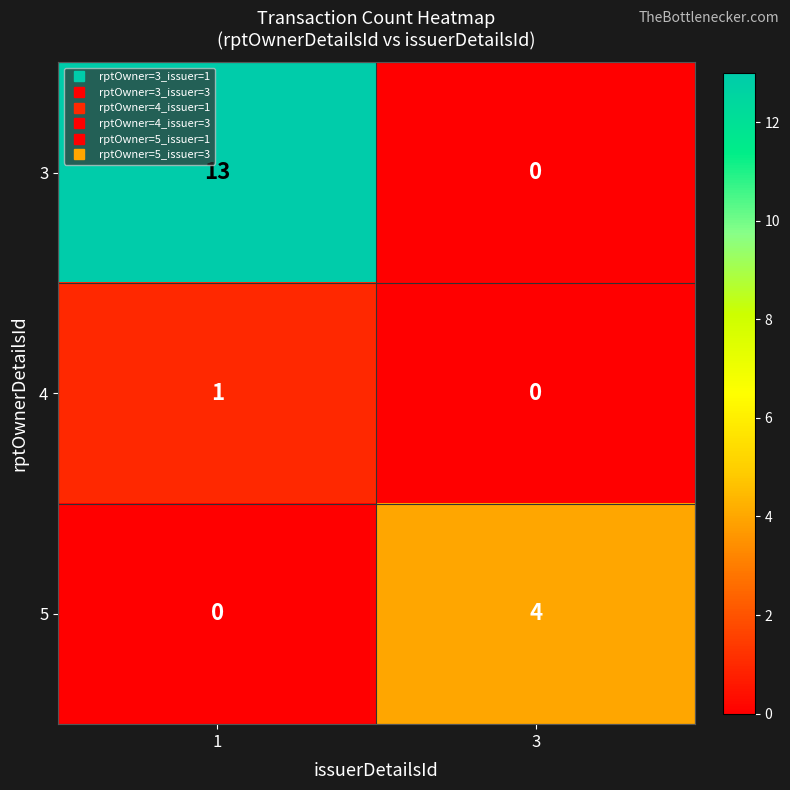

Which series changed the most between 1 and 3?

3